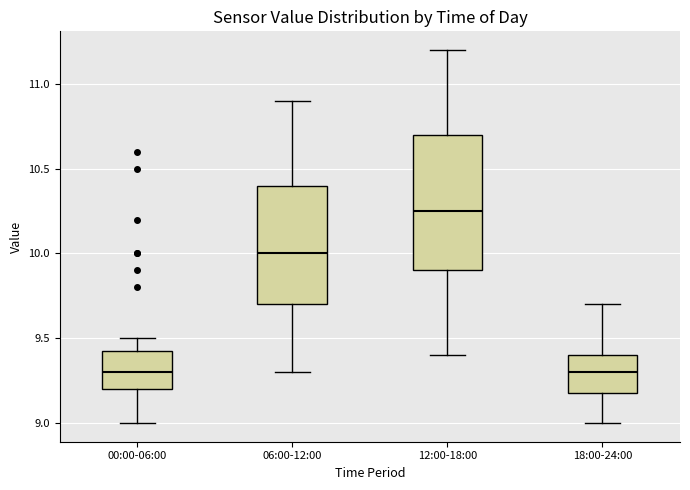

Reading left to right, read every box against the y-axis: the position of its median line, the range the box covers, and the ends of its whiskers. The values are not printed on the chart, so give them approximately, as read against the axis.

00:00-06:00: median 9.30, box 9.20 to 9.45, whiskers 9.00 to 9.50
06:00-12:00: median 10.00, box 9.70 to 10.40, whiskers 9.30 to 10.90
12:00-18:00: median 10.25, box 9.90 to 10.70, whiskers 9.40 to 11.20
18:00-24:00: median 9.30, box 9.20 to 9.40, whiskers 9.00 to 9.70